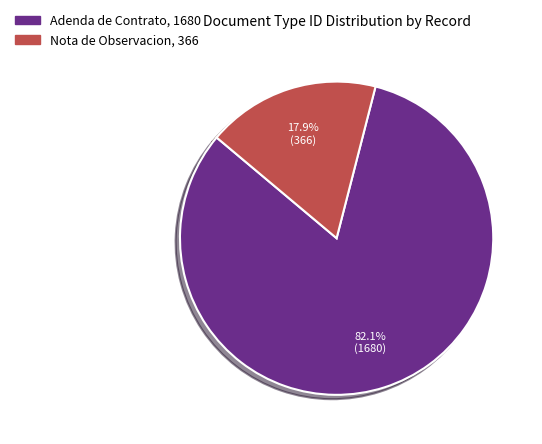

Is there a majority slice in this chart?

Yes